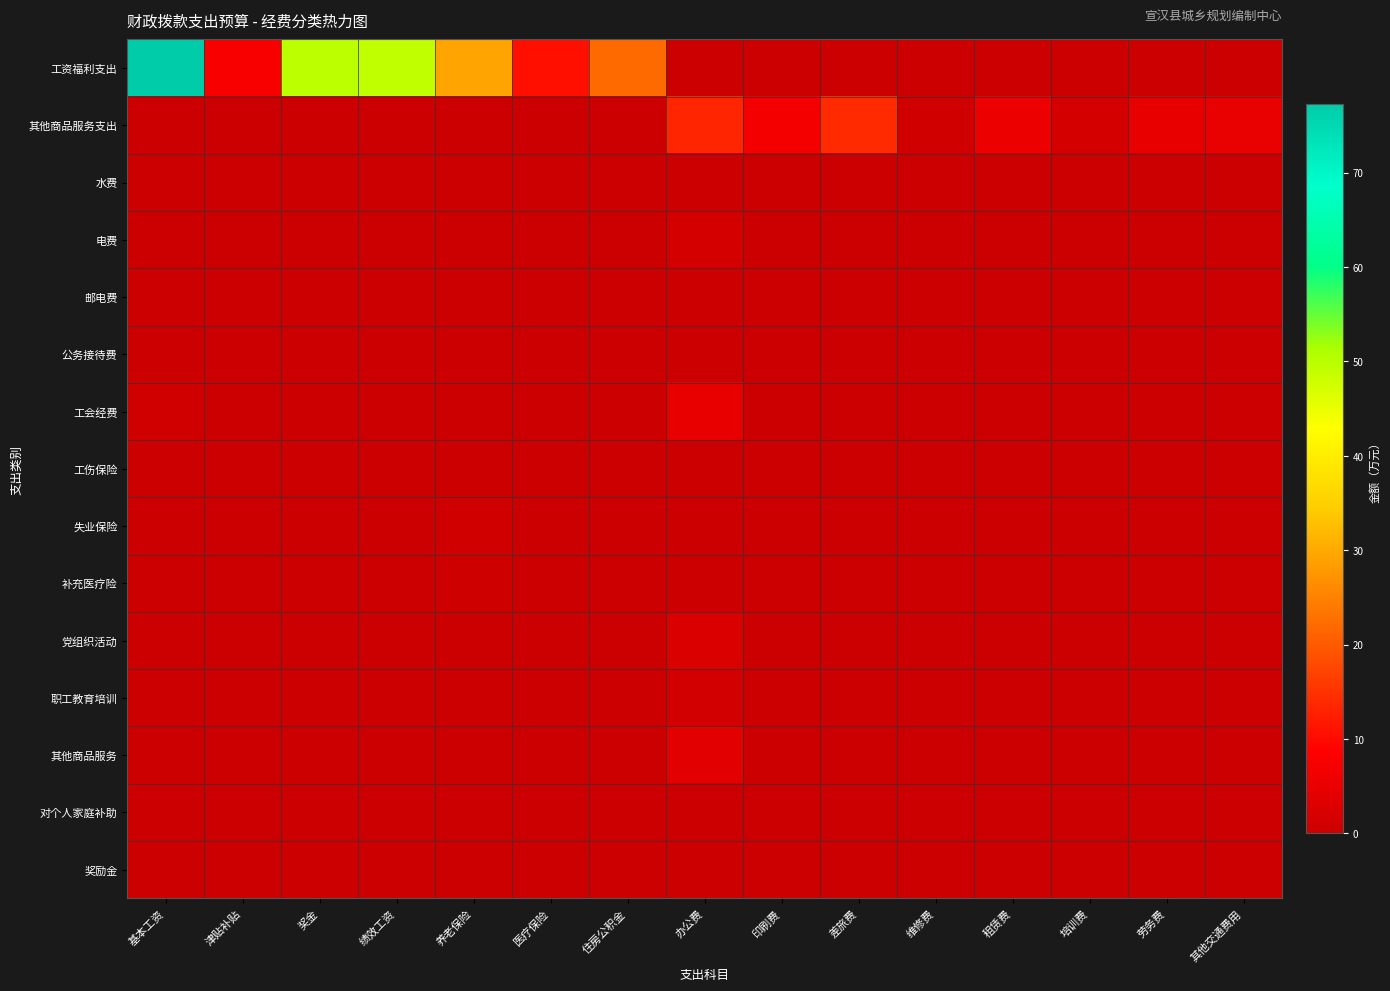

List the series in order of their peak value, highest first.

工资福利支出, 其他商品服务支出, 工会经费, 其他商品服务, 党组织活动, 电费, 职工教育培训, 失业保险, 补充医疗险, 工伤保险, 水费, 公务接待费, 邮电费, 奖励金, 对个人家庭补助